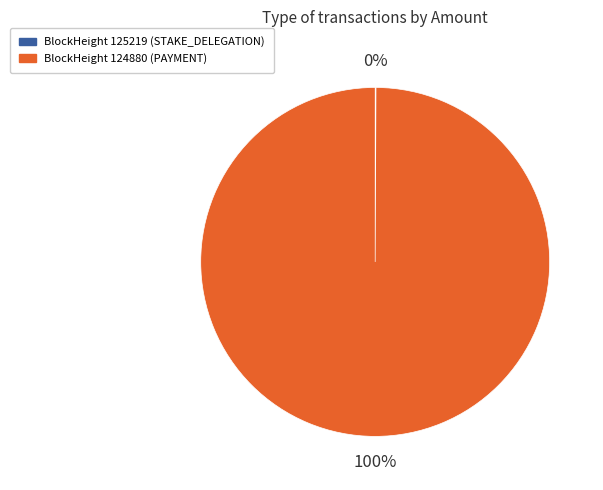

What percentage is the BlockHeight 124880 (PAYMENT) slice, to the nearest percent?

100%